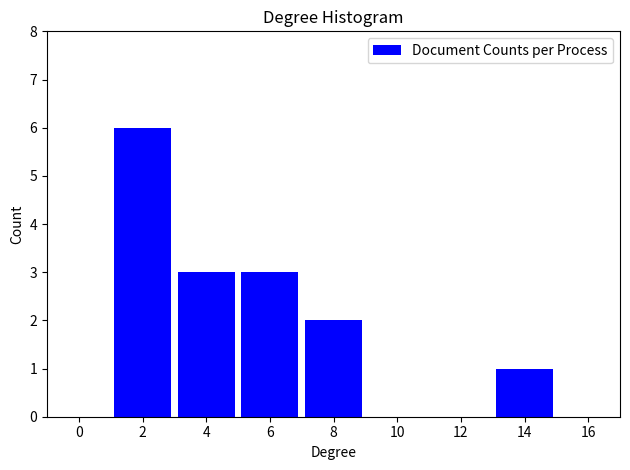

What is the height of the bar covering 13 to 15 on the x-axis? The values are not printed on the chart, so give them approximately, as read against the axis.

1